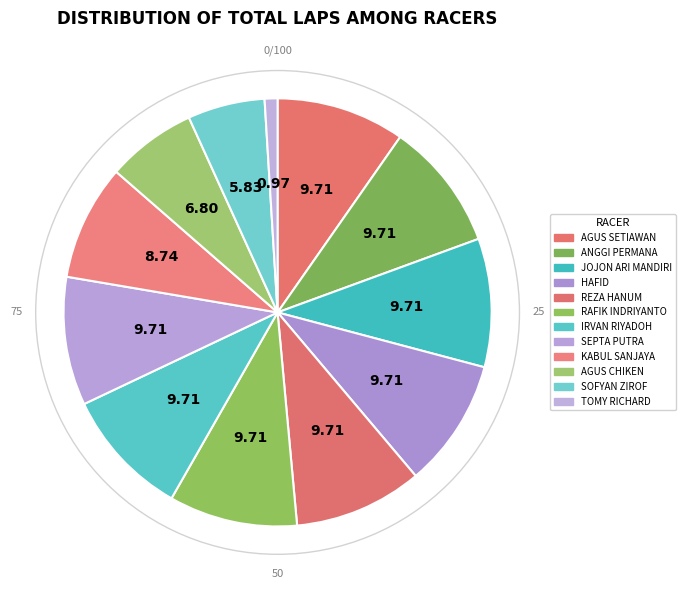

Count the number of slices in the pie.

12